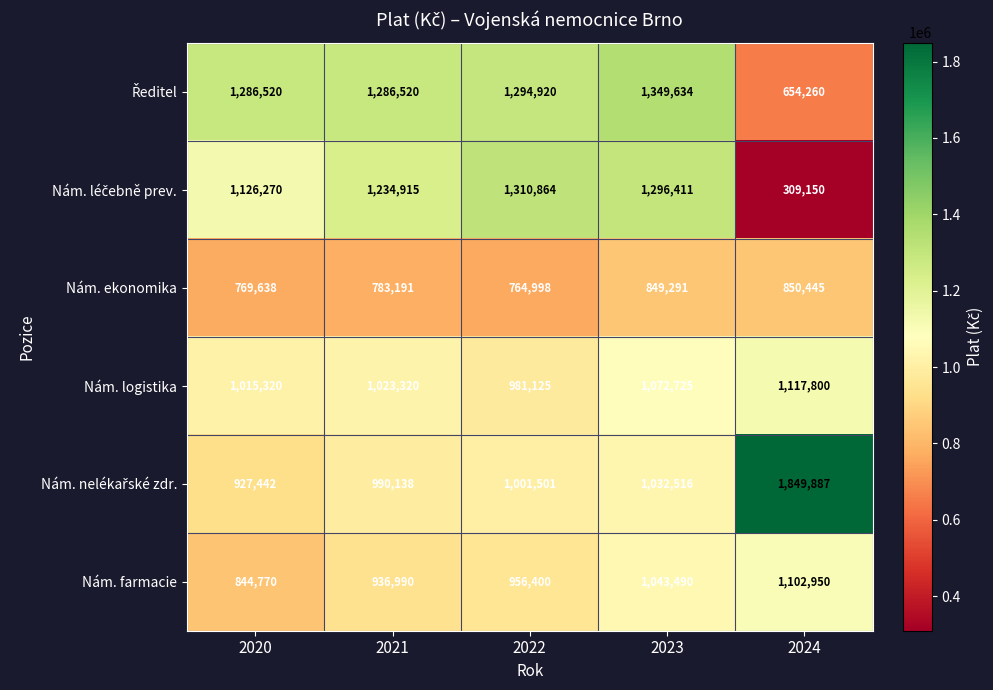

At which label is Nám. ekonomika closest to 807721?

2021